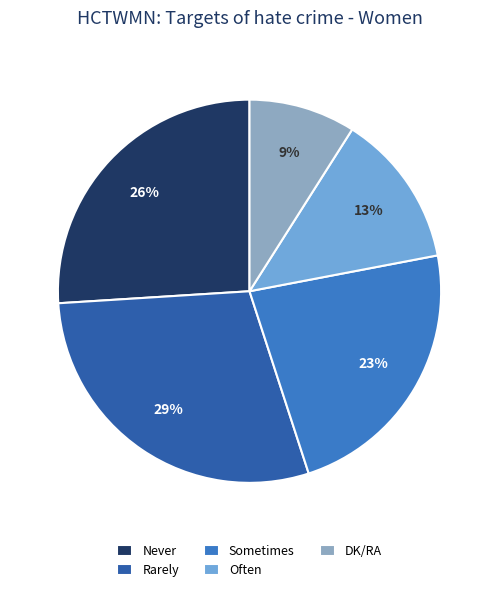

Count the number of slices in the pie.

5